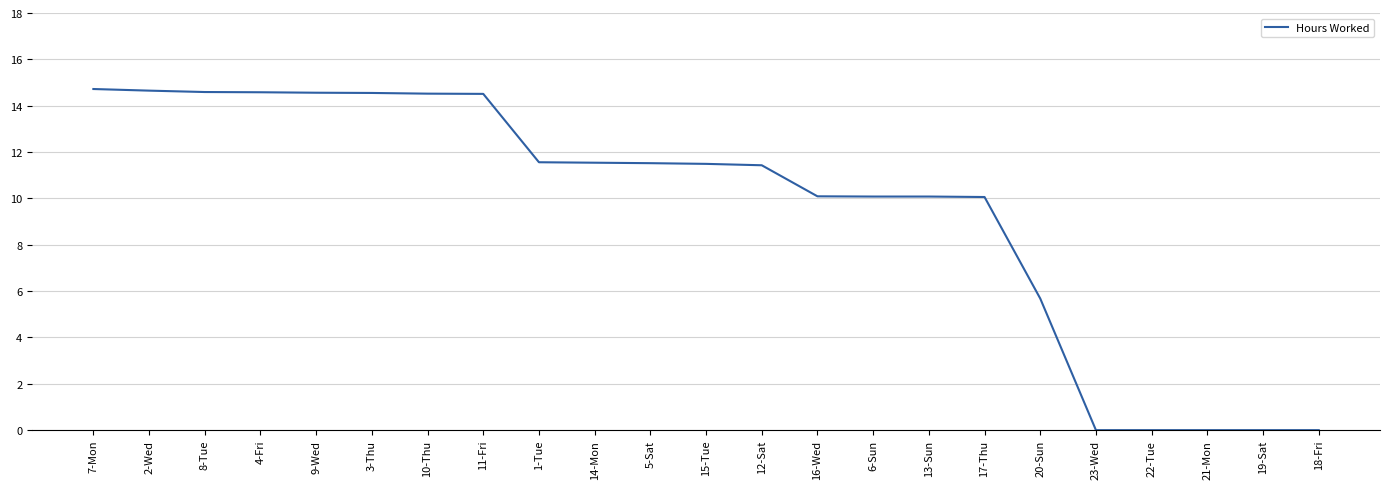

What is the ratio of the value at 17-Thu to the value at 3-Thu?

0.7